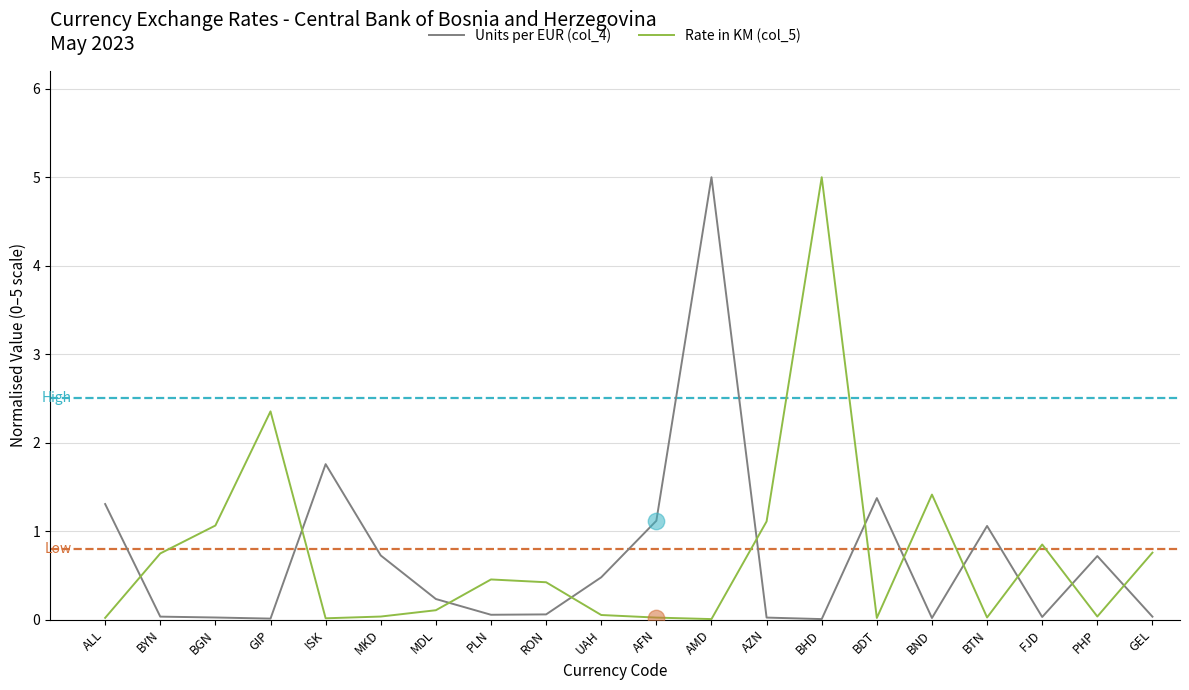

Is the value of Rate in KM (col_5) at ISK greater than the value of Units per EUR (col_4) at BTN?

No